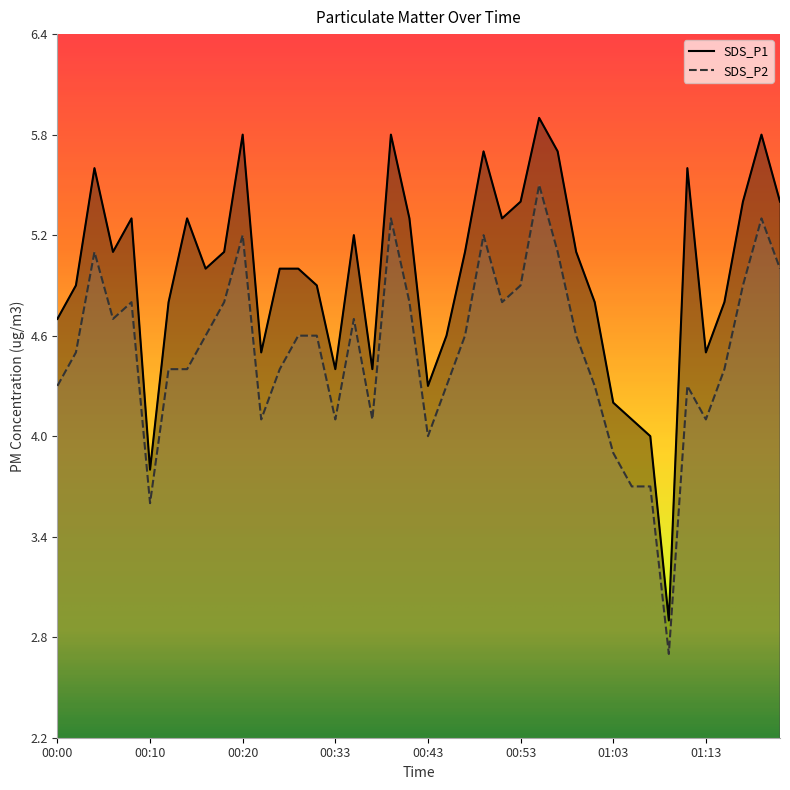

How many values in the SDS_P1 series are below 5?

17